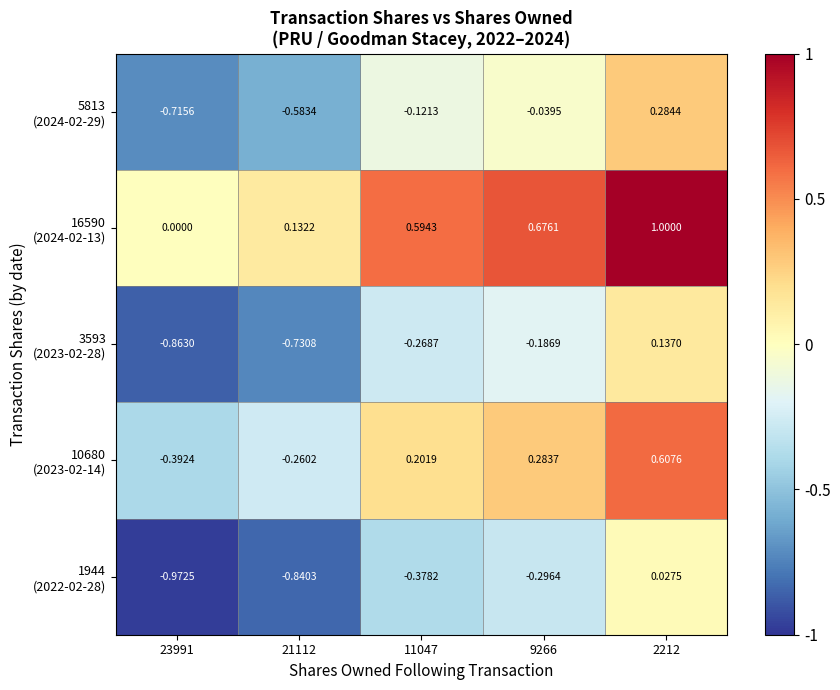

How many series are shown in this chart?

5